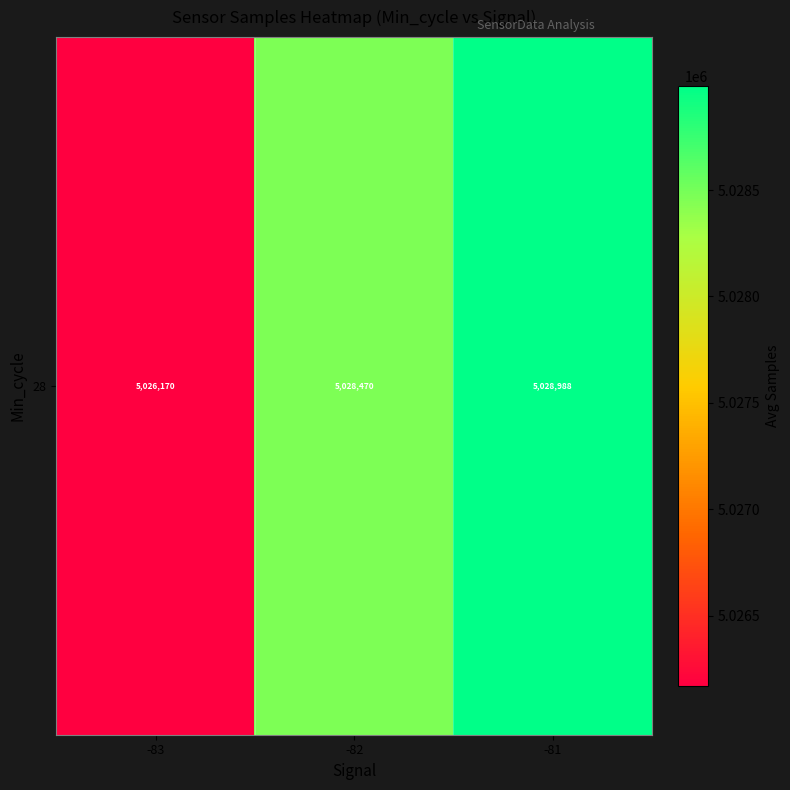

How many data points are less than 5028470?

1